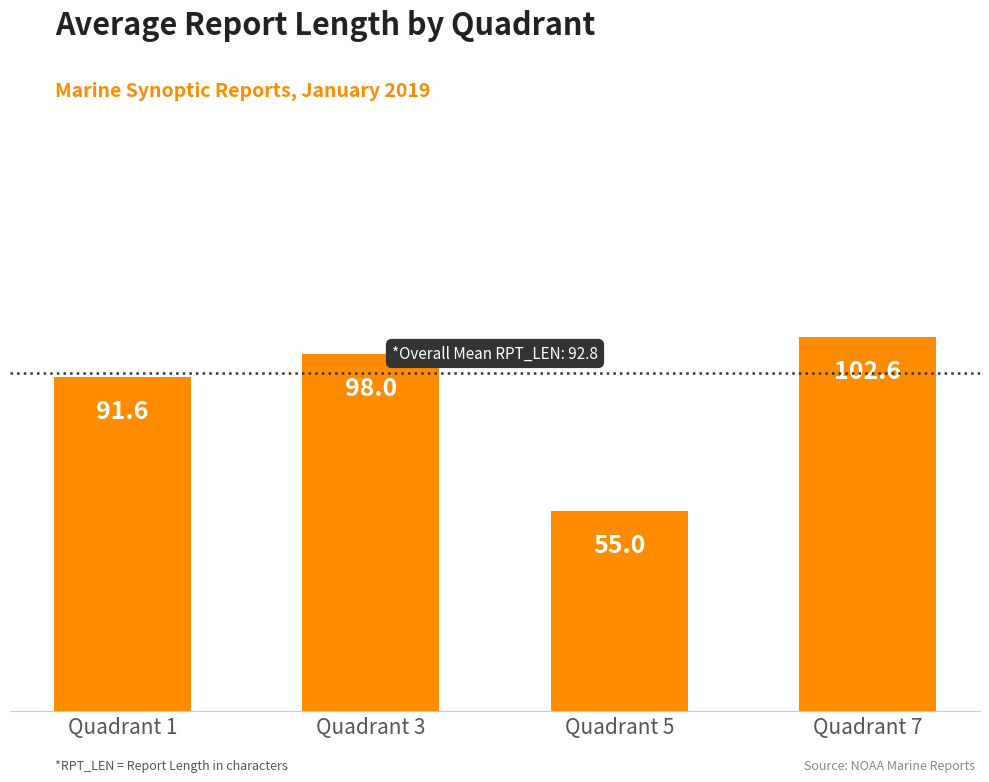

What is the ratio of the value at Quadrant 5 to the value at Quadrant 7?

0.5